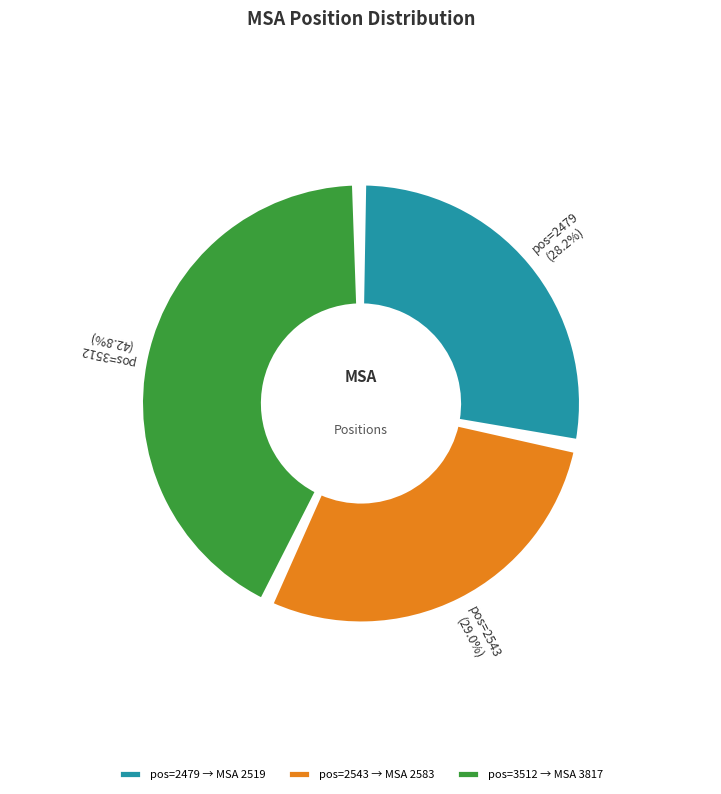

Count the number of slices in the pie.

3